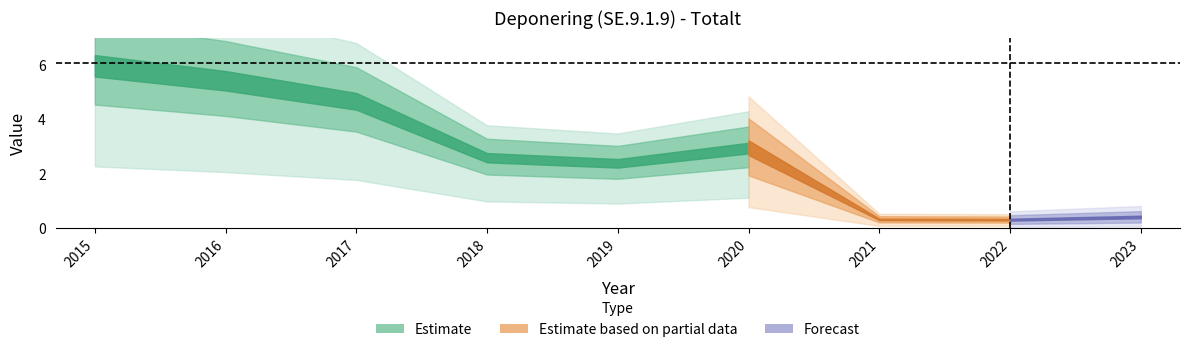

What is the smallest value displayed?

0.3